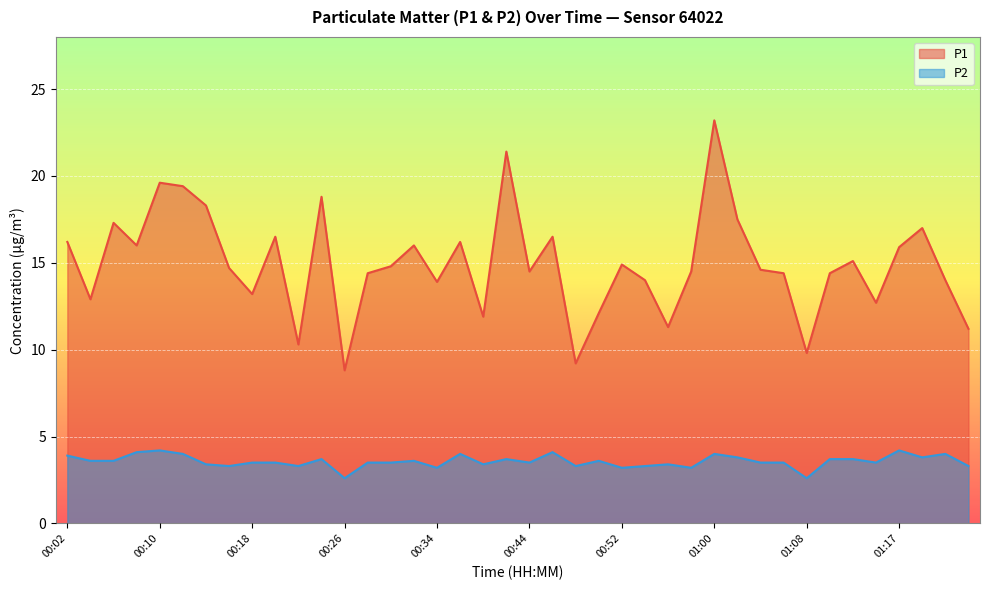

Between 00:31 and 01:18, which is larger?

01:18